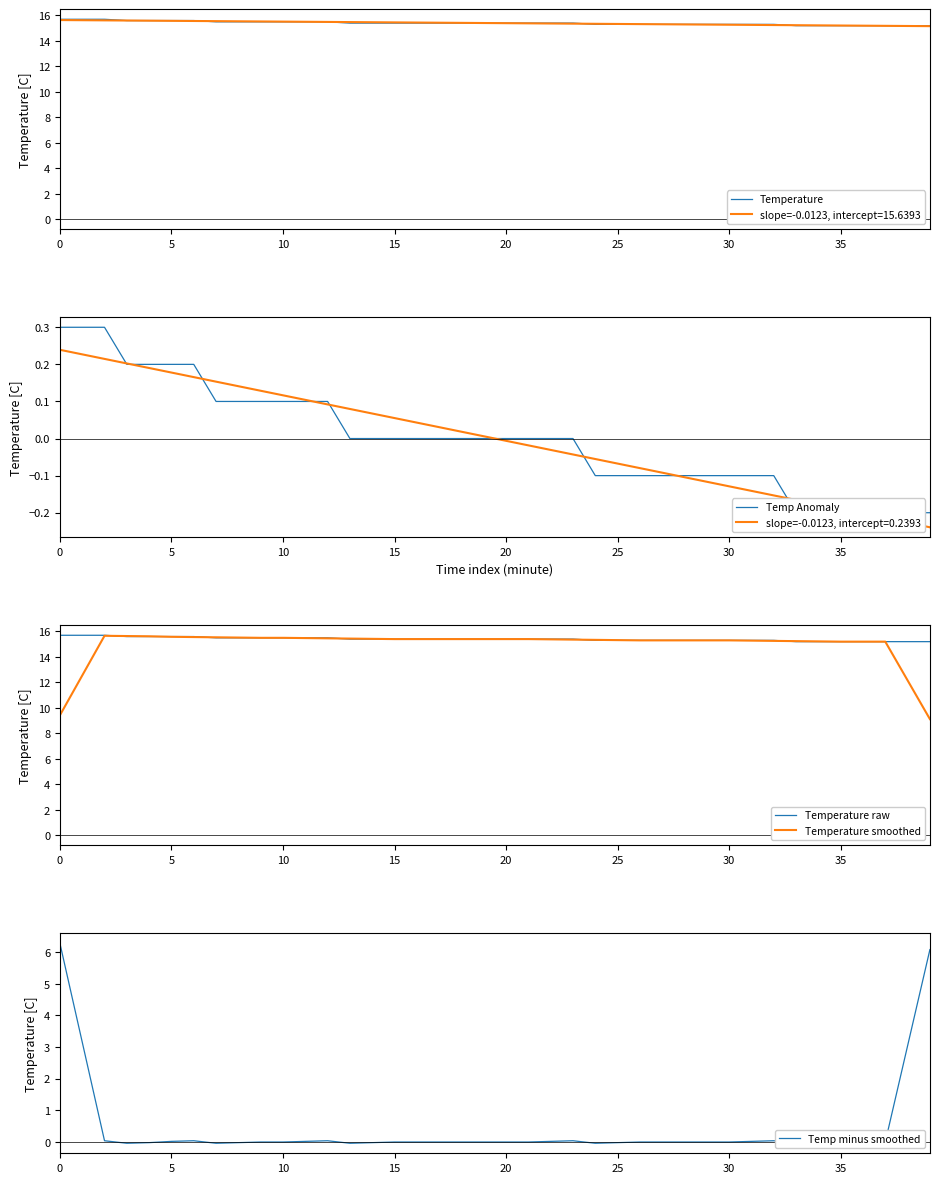

At 13, list the series in order from largest to smallest.

Temperature smoothed, Temperature, Temperature raw, Temp Anomaly, Temp minus smoothed